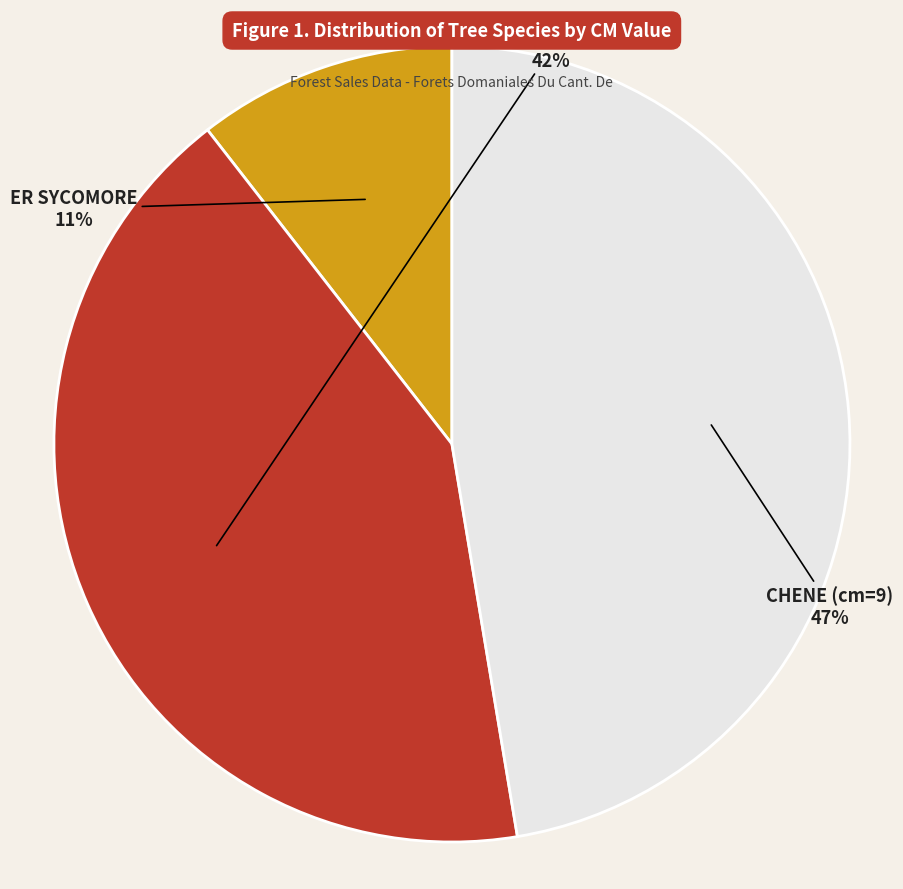

To the nearest percent, what is the average slice percentage?

33%